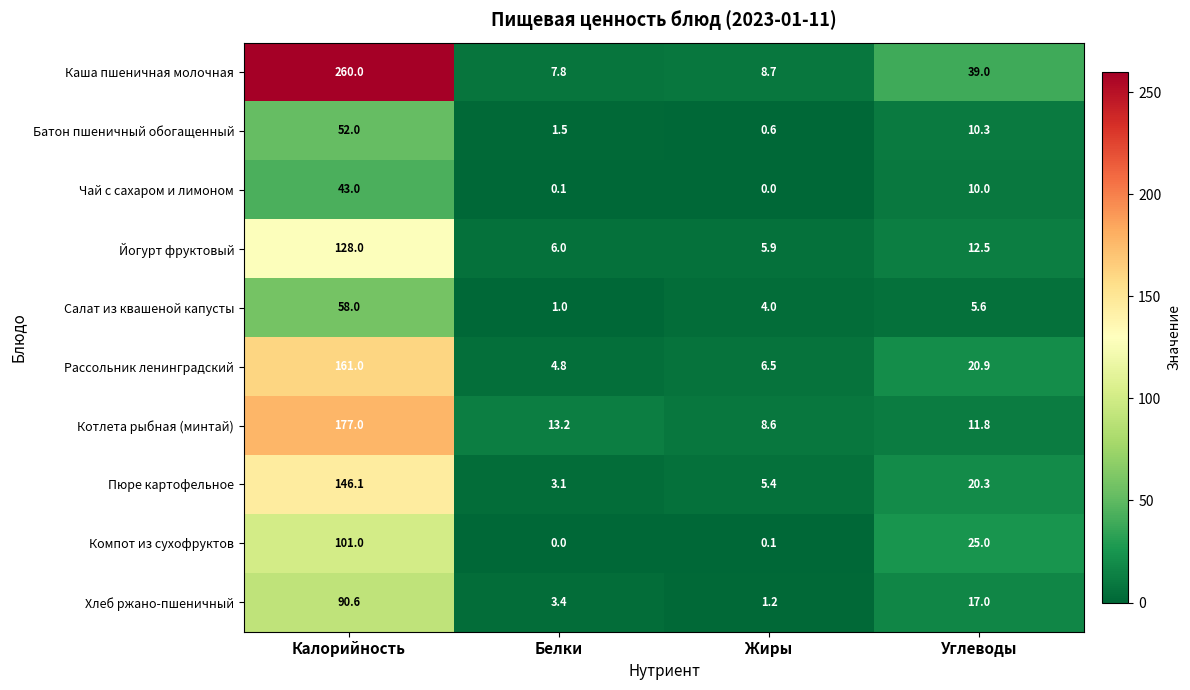

How many series are shown in this chart?

10